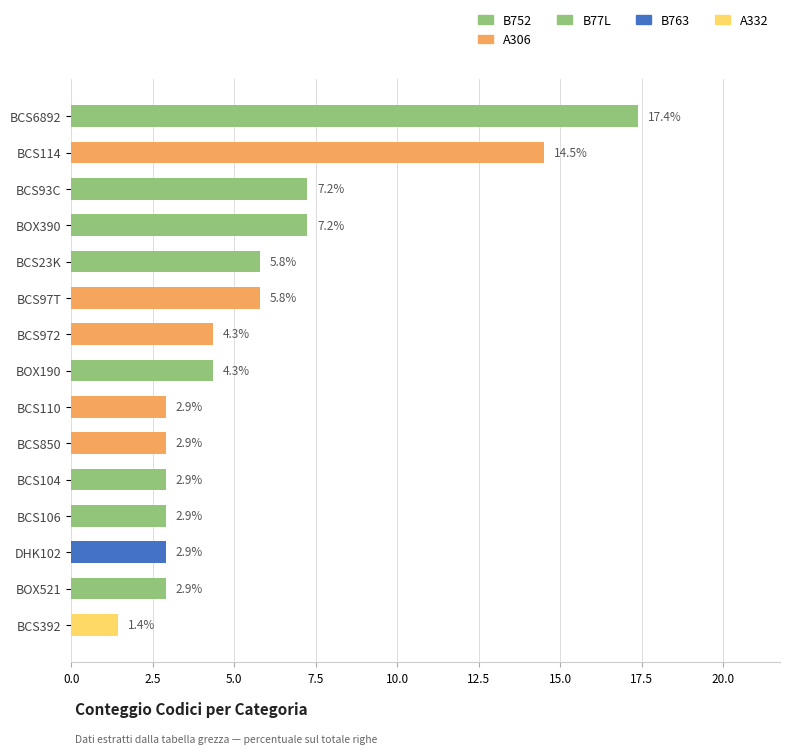

The value at BOX521 is 4.6. True or false?

False